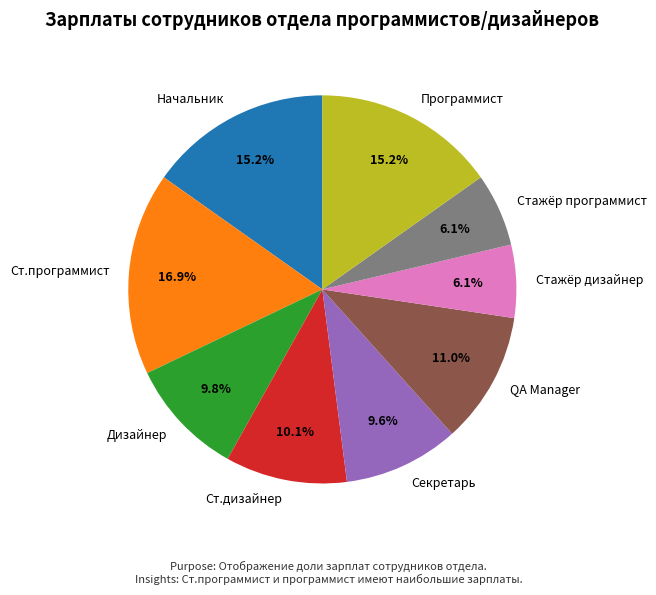

Approximately how many times larger is the value at Ст.дизайнер compared to Стажёр программист?

1.7